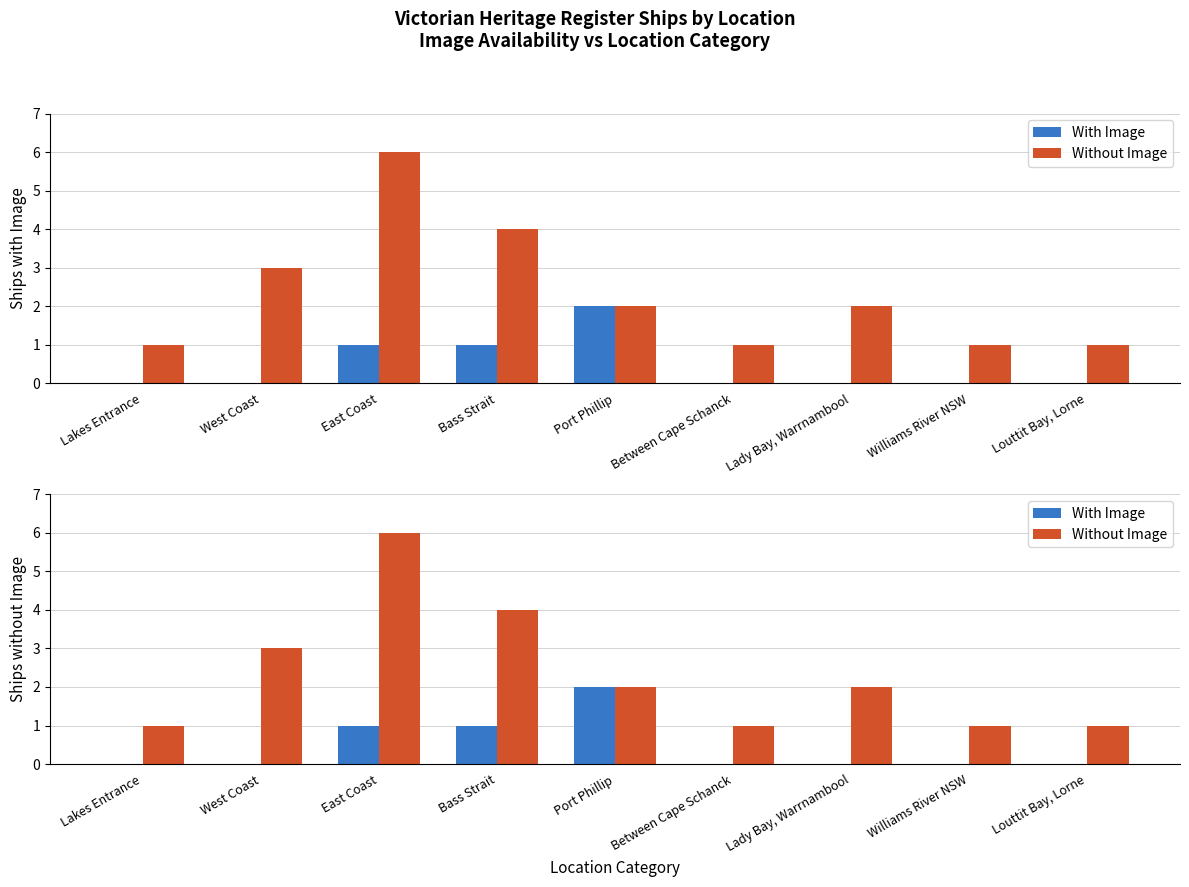

The value of With Image at Louttit Bay, Lorne is 0. True or false?

True